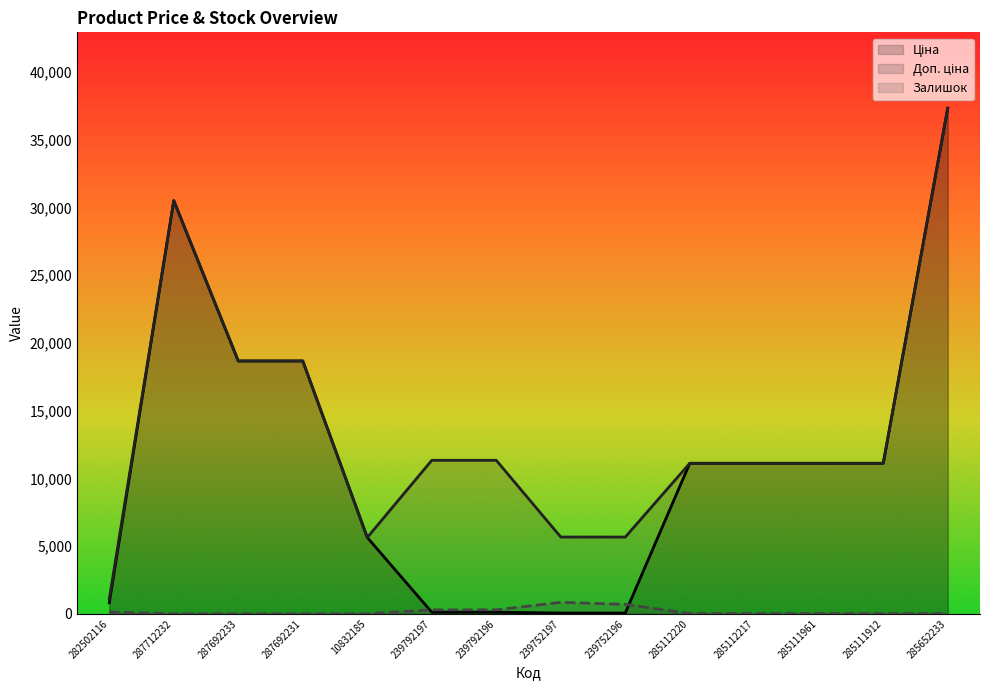

True or false: Доп. ціна has a value of 16177.6 at 285112217.

False